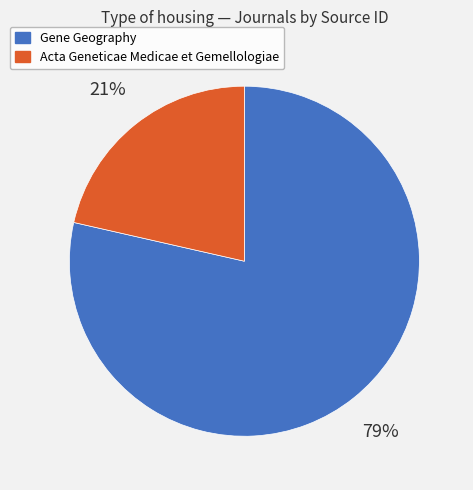

Count the number of slices in the pie.

2